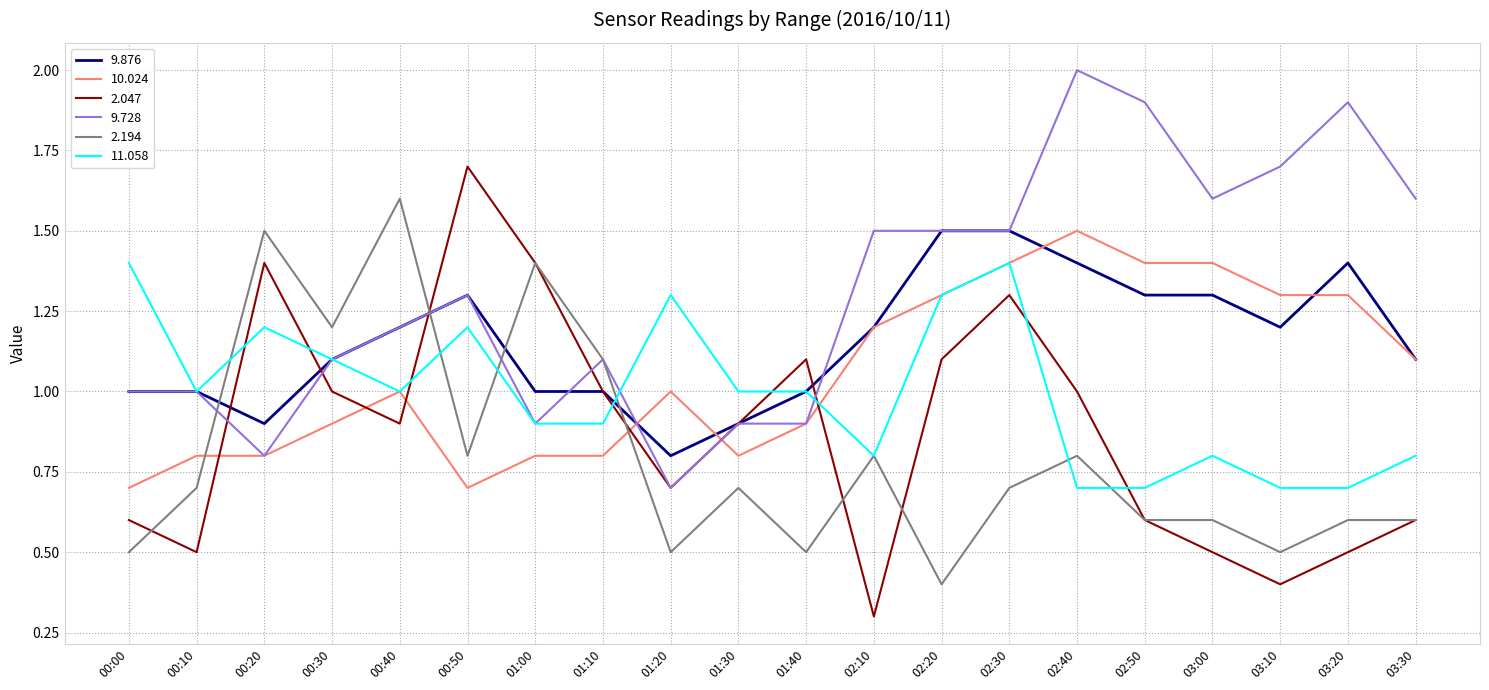

Between 00:10 and 00:40, which series saw the biggest shift?

2.194